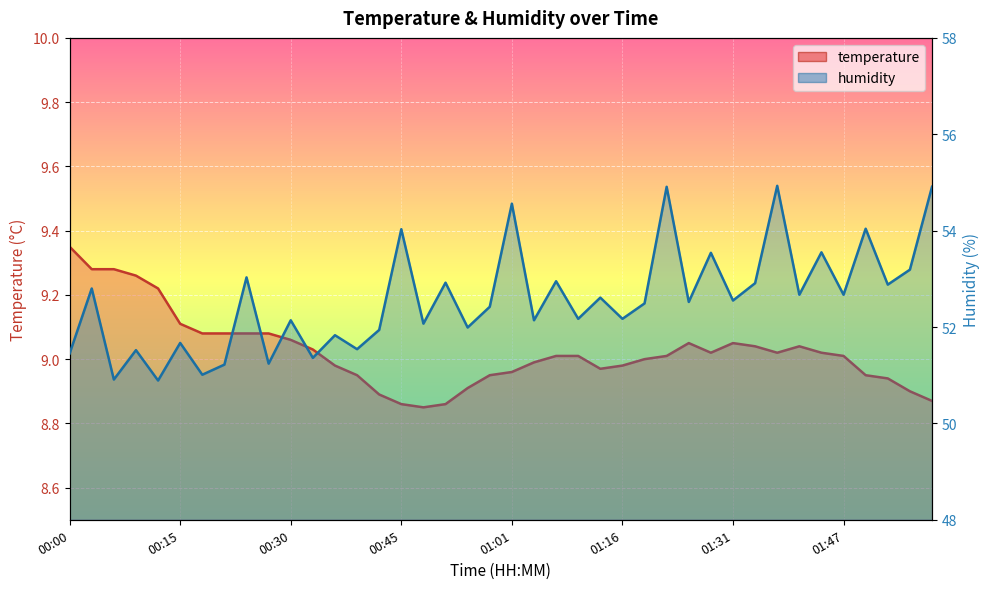

Reading left to right, list all the values displayed in this chart.

temperature: 00:00=9.3	00:03=9.3	00:06=9.3	00:09=9.3	00:12=9.2	00:15=9.1	00:18=9.1	00:21=9.1	00:24=9.1	00:27=9.1	00:30=9.1	00:33=9.0	00:36=9.0	00:39=8.9	00:42=8.9	00:45=8.9	00:49=8.8	00:52=8.9	00:55=8.9	00:58=8.9	01:01=9.0	01:04=9.0	01:07=9.0	01:10=9.0	01:13=9.0	01:16=9.0	01:19=9.0	01:22=9.0	01:25=9.1	01:28=9.0	01:31=9.1	01:34=9.0	01:37=9.0	01:40=9.0	01:44=9.0	01:47=9.0	01:53=8.9	01:56=8.9	01:59=8.9	02:02=8.9
humidity: 00:00=51.5	00:03=52.8	00:06=50.9	00:09=51.5	00:12=50.9	00:15=51.7	00:18=51.0	00:21=51.2	00:24=53.0	00:27=51.2	00:30=52.1	00:33=51.4	00:36=51.8	00:39=51.5	00:42=51.9	00:45=54.0	00:49=52.1	00:52=52.9	00:55=52.0	00:58=52.4	01:01=54.6	01:04=52.1	01:07=53.0	01:10=52.2	01:13=52.6	01:16=52.2	01:19=52.5	01:22=54.9	01:25=52.5	01:28=53.5	01:31=52.5	01:34=52.9	01:37=54.9	01:40=52.7	01:44=53.5	01:47=52.7	01:53=54.0	01:56=52.9	01:59=53.2	02:02=54.9